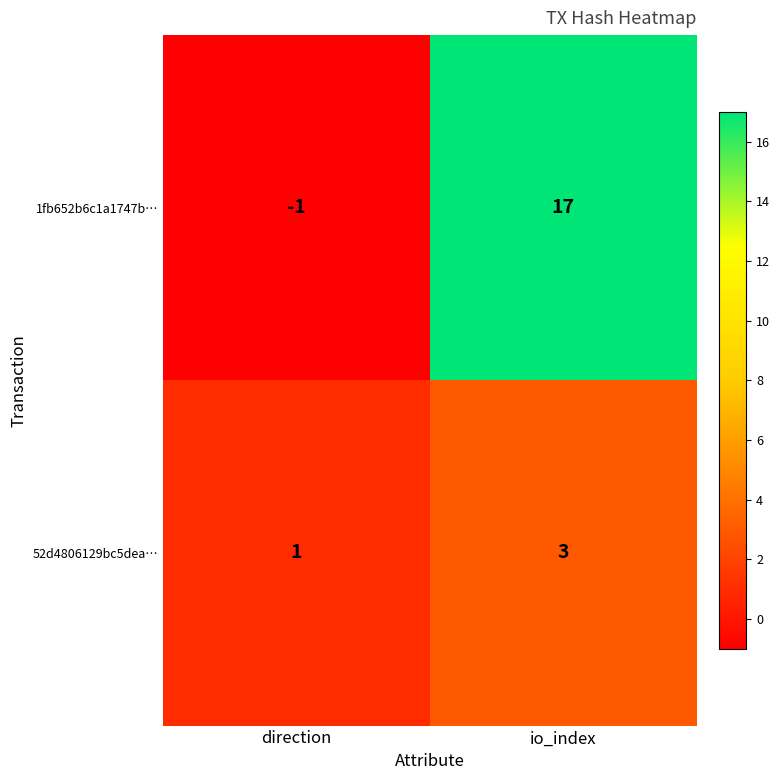

Which series has the largest total across all categories?

1fb652b6c1a1747b…